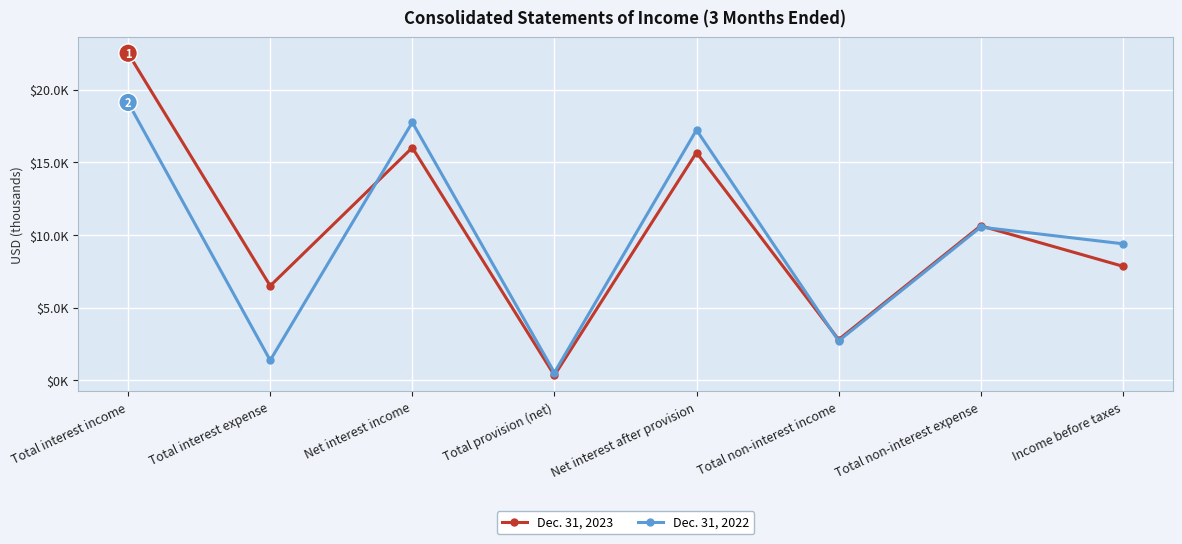

Where is Dec. 31, 2022 nearest to the value 9818?

Income before taxes